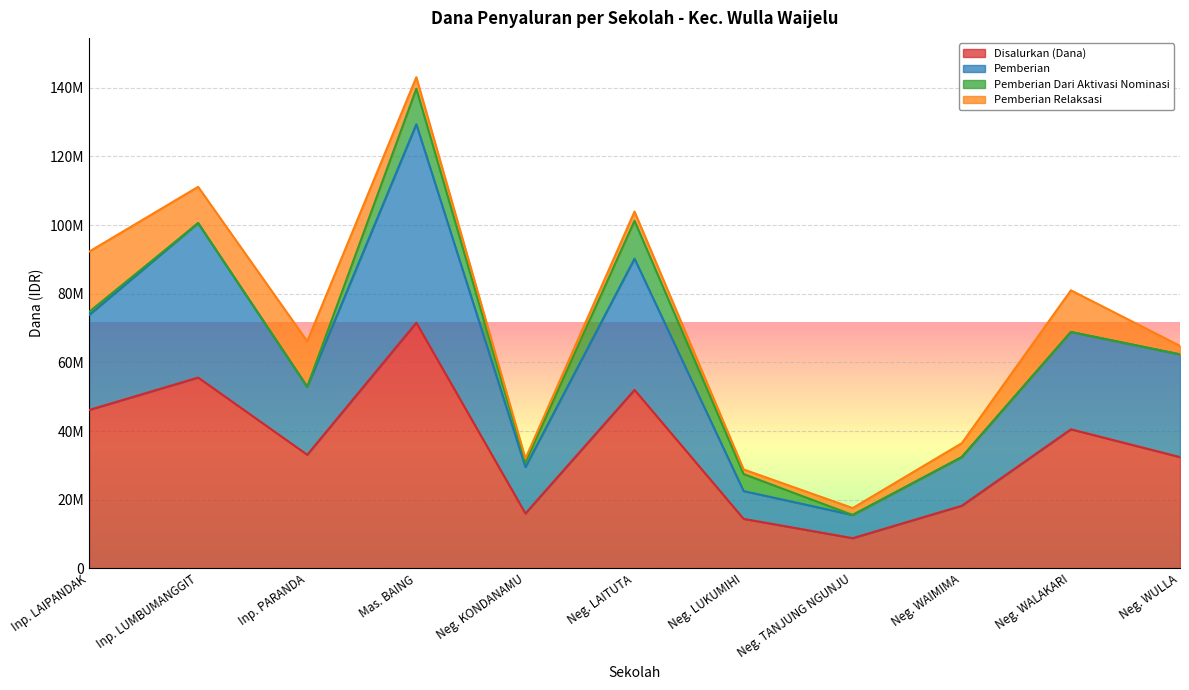

True or false: Pemberian has a value of 62325000 at Neg. WULLA.

True